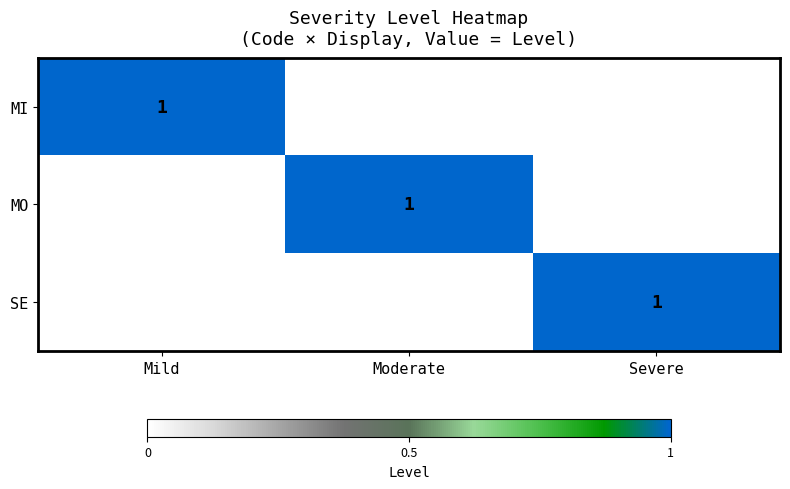

True or false: SE has a value of 1 at Severe.

True